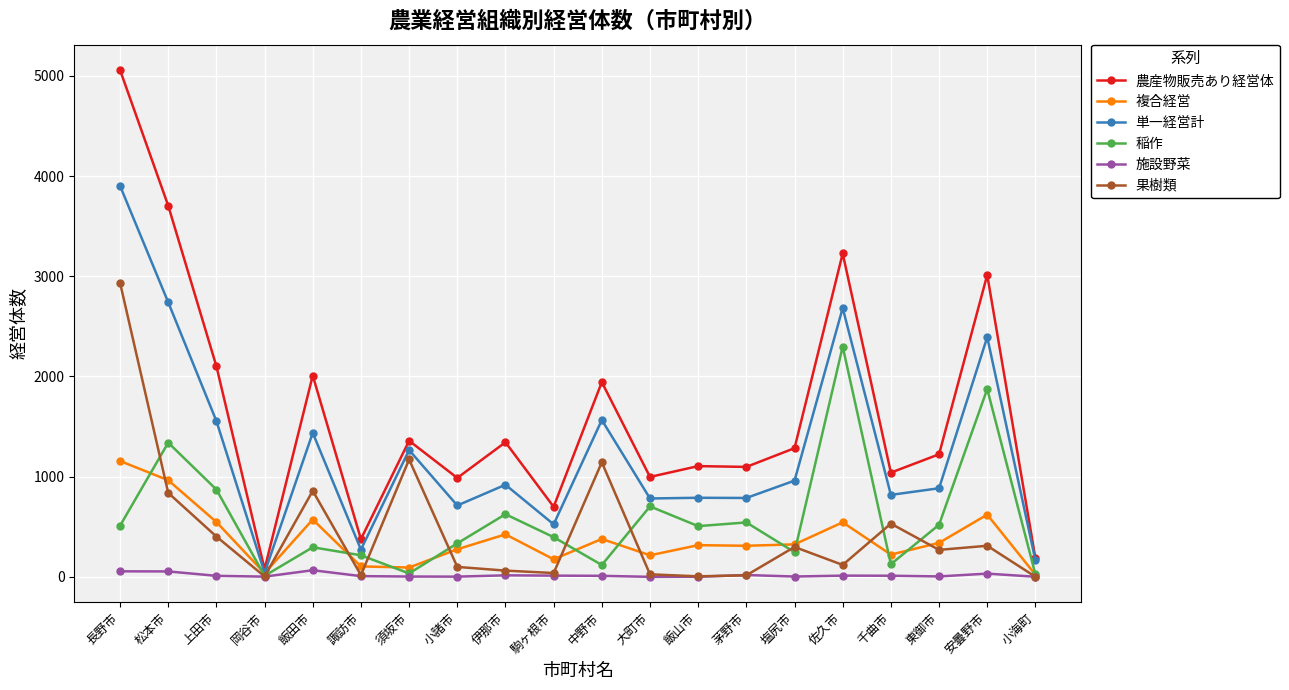

Where is the first local maximum for 農産物販売あり経営体?

飯田市